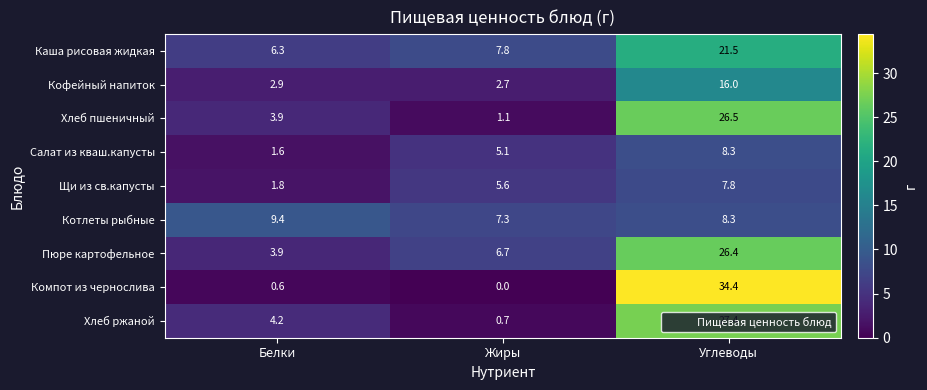

Between Белки and Жиры, which series saw the biggest shift?

Щи из св.капусты